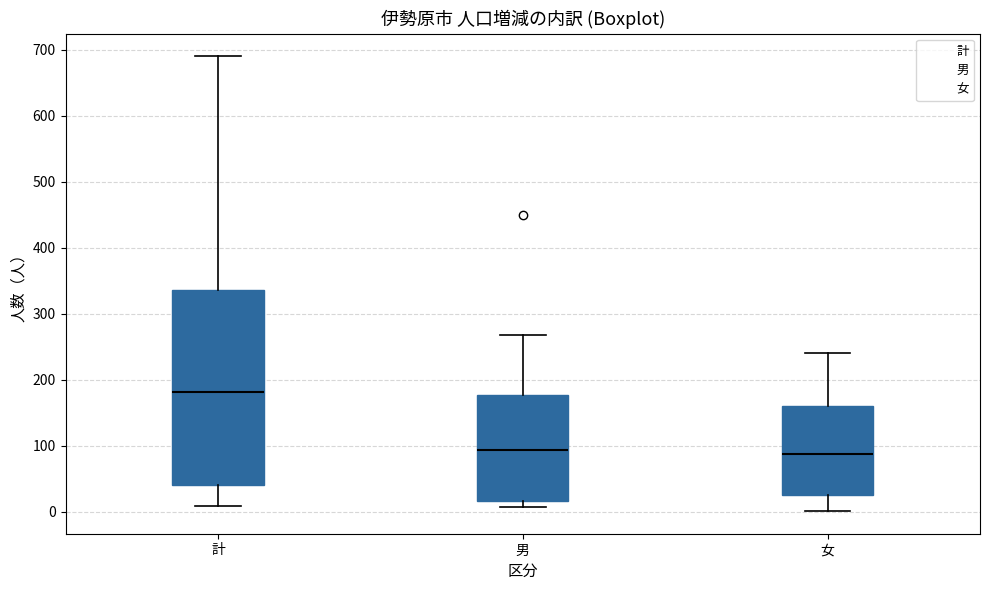

Reading left to right, read every box against the y-axis: the position of its median line, the range the box covers, and the ends of its whiskers. The values are not printed on the chart, so give them approximately, as read against the axis.

計: median 180, box 40 to 340, whiskers 10 to 690
男: median 90, box 20 to 180, whiskers 10 to 270
女: median 90, box 20 to 160, whiskers 0 to 240